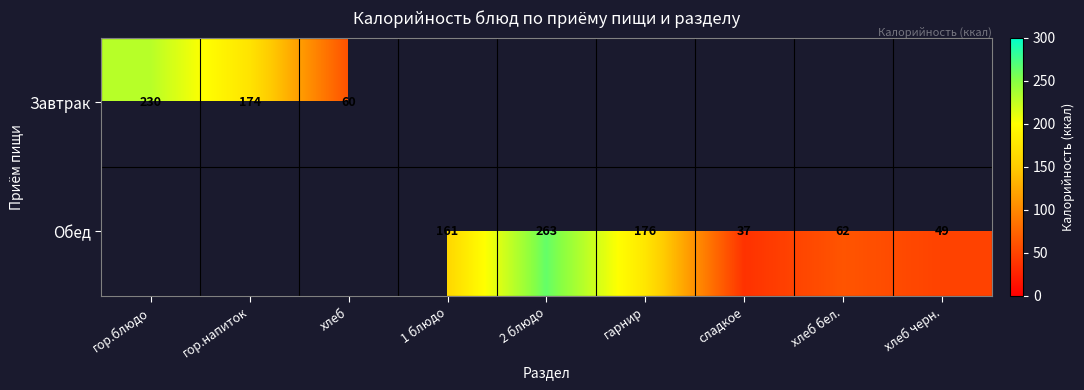

The Завтрак series shows 122 at гор.блюдо. True or false?

False